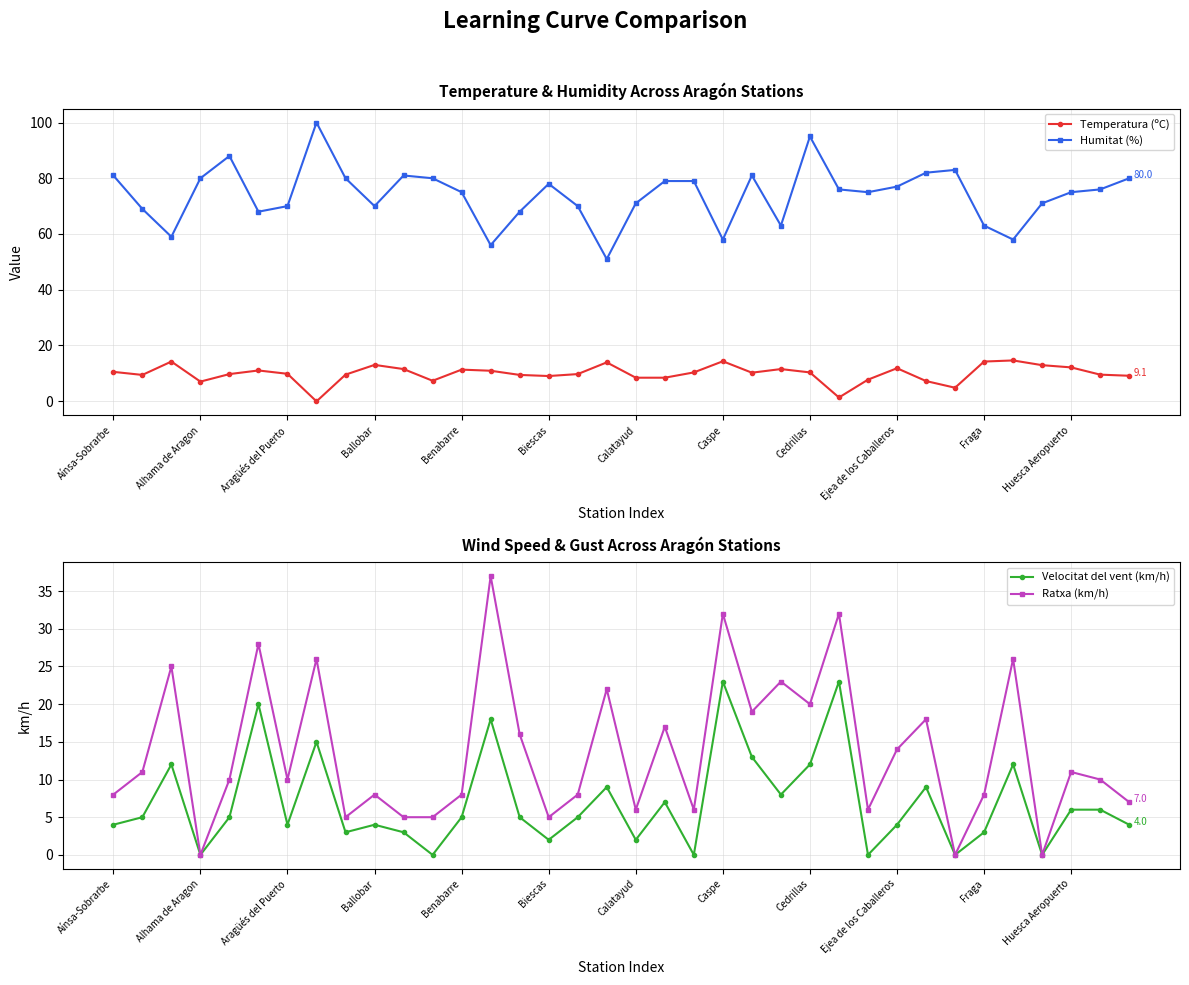

The Humitat (%) series shows 46.3 at Calatayud. True or false?

False